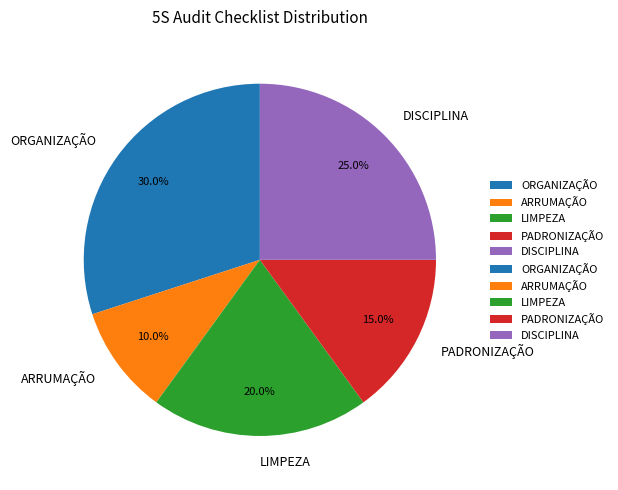

Rank the categories by value from lowest to highest.

ARRUMAÇÃO, PADRONIZAÇÃO, LIMPEZA, DISCIPLINA, ORGANIZAÇÃO